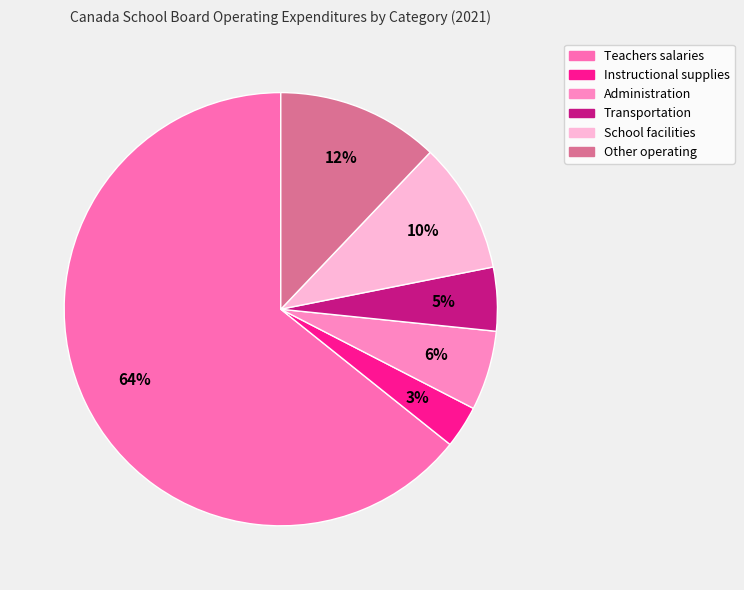

What percentage do Other operating and Instructional supplies together represent?

15.3%